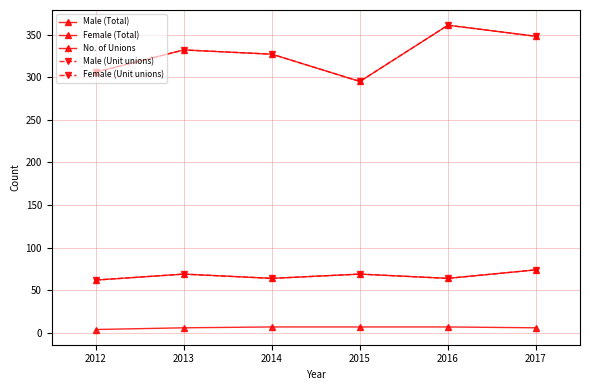

In Female (Unit unions), how many points are higher than both neighbors (excluding endpoints)?

2